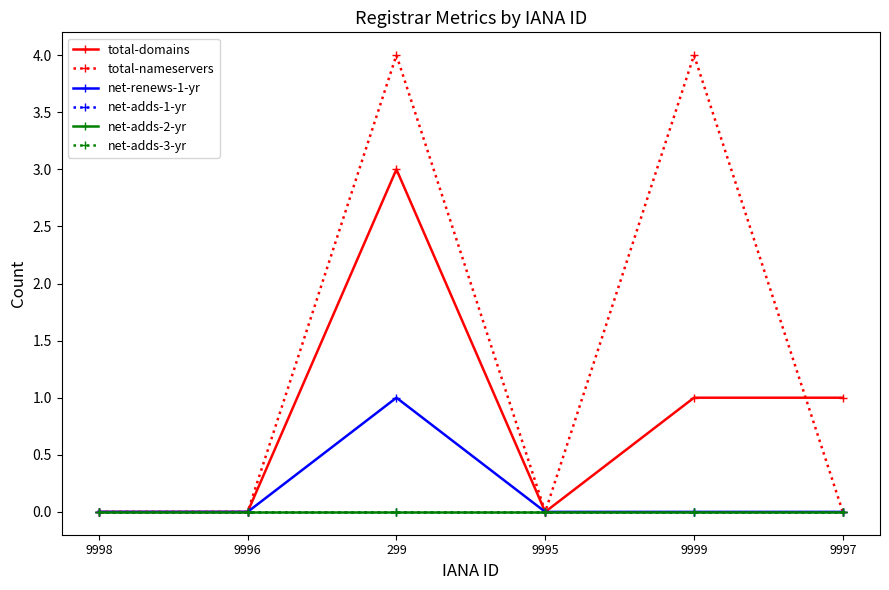

Does the chart display data point markers on the line(s)?

Yes